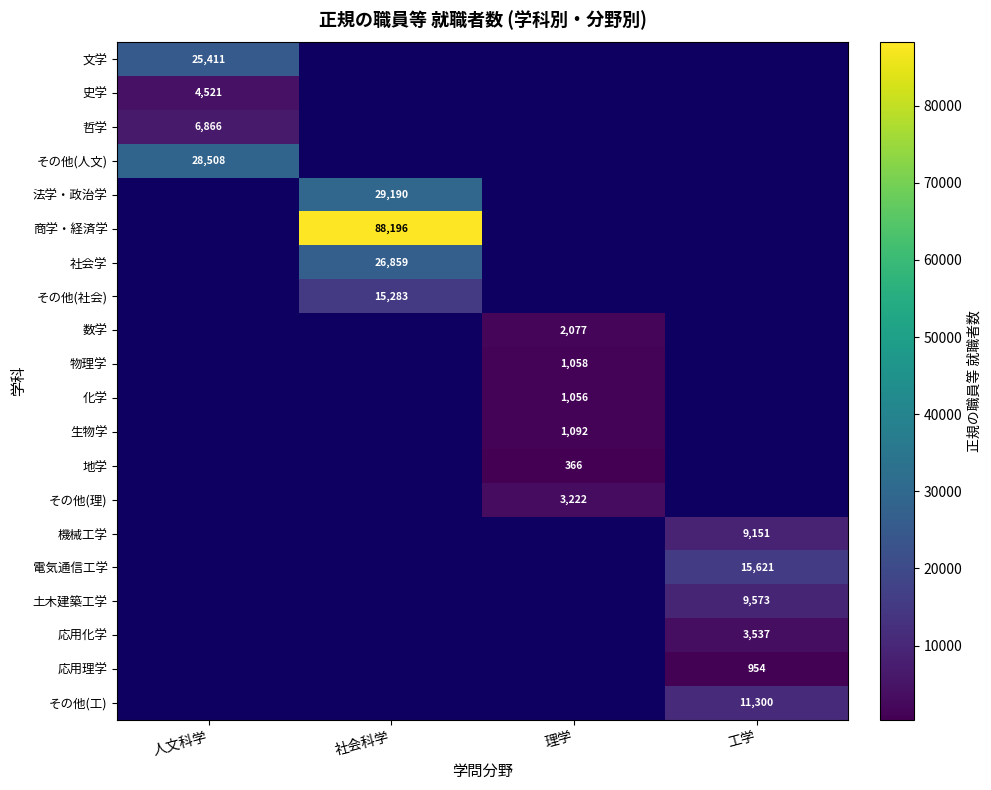

True or false: その他(社会) has a value of 6159 at 社会科学.

False